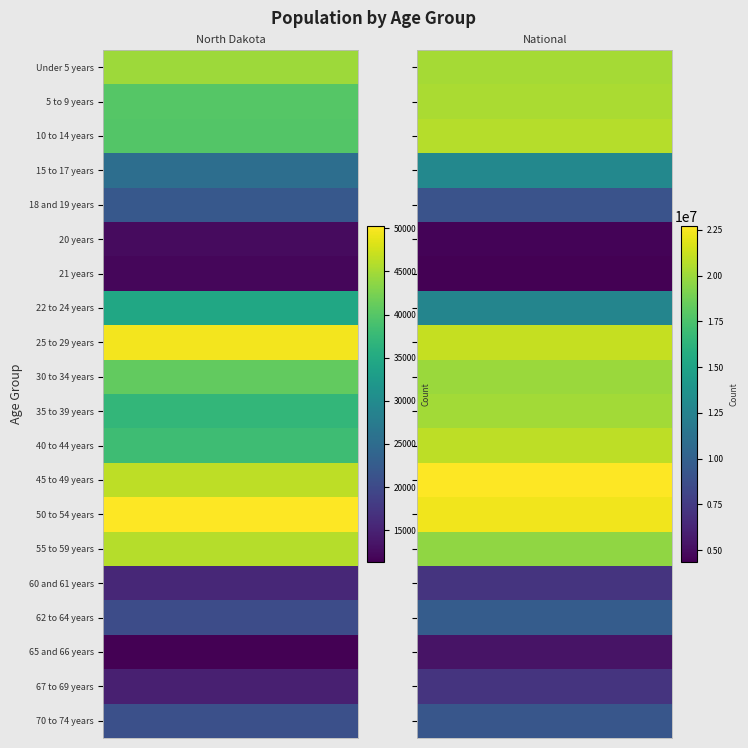

Rank the series at 0 from lowest to highest value.

65 and 66 years, 21 years, 20 years, 67 to 69 years, 60 and 61 years, 62 to 64 years, 70 to 74 years, 18 and 19 years, 15 to 17 years, 22 to 24 years, 35 to 39 years, 40 to 44 years, 10 to 14 years, 5 to 9 years, 30 to 34 years, Under 5 years, 55 to 59 years, 45 to 49 years, 25 to 29 years, 50 to 54 years